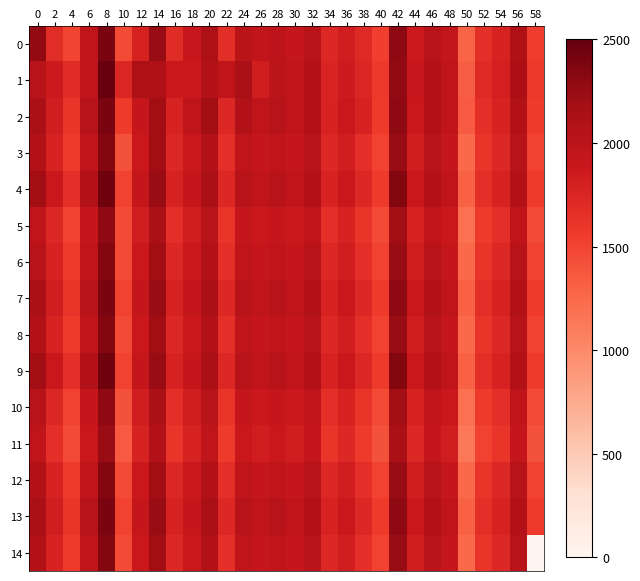

Reading left to right, transcribe all the data shown in this chart.

0: 0=2273.6	2=1686.7	4=1487.0	6=1982.1	8=2400.3	10=1457.4	12=1777.4	14=2241.8	16=1689.7	18=1892.3	20=2116.2	22=1670.4	24=2006.7	26=1951.4	28=1987.5	30=1931.4	32=2017.2	34=1724.0	36=1825.1	38=1706.1	40=1529.7	42=2294.4	44=1860.5	46=2032.7	48=1940.2	50=1288.6	52=1668.5	54=1774.1	56=2096.9	58=1551.0
1: 0=2021.9	2=1858.4	4=1698.6	6=1973.5	8=2500.0	10=1737.1	12=2112.8	14=2098.3	16=1878.9	18=1865.9	20=2083.8	22=1979.6	24=2135.9	26=1823.3	28=2000.5	30=1958.8	32=2052.6	34=1760.8	36=1854.6	38=1729.6	40=1573.3	42=2271.4	44=1896.3	46=2073.4	48=1969.2	50=1333.6	52=1708.7	54=1802.5	56=2125.5	58=1583.7
2: 0=2135.9	2=1823.3	4=1615.0	6=2031.7	8=2396.4	10=1562.9	12=1927.5	14=2188.0	16=1771.3	18=1979.6	20=2188.0	22=1719.2	24=2083.8	26=1979.6	28=2031.7	30=1979.6	32=2083.8	34=1771.3	36=1875.4	38=1771.3	40=1562.9	42=2292.2	44=1875.4	46=2083.8	48=1979.6	50=1354.5	52=1667.1	54=1771.3	56=2083.8	58=1562.9
3: 0=2083.8	2=1771.3	4=1562.9	6=1979.6	8=2344.3	10=1406.6	12=1875.4	14=2188.0	16=1719.2	18=1875.4	20=2083.8	22=1667.1	24=1979.6	26=1927.5	28=1979.6	30=1927.5	32=2031.7	34=1719.2	36=1823.3	38=1667.1	40=1510.8	42=2240.1	44=1823.3	46=2031.7	48=1927.5	50=1250.3	52=1615.0	54=1719.2	56=2031.7	58=1510.8
4: 0=2188.0	2=1875.4	4=1667.1	6=2083.8	8=2448.5	10=1510.8	12=1927.5	14=2240.1	16=1771.3	18=1927.5	20=2135.9	22=1719.2	24=2031.7	26=1979.6	28=2031.7	30=1979.6	32=2083.8	34=1771.3	36=1875.4	38=1719.2	40=1562.9	42=2344.3	44=1875.4	46=2083.8	48=1979.6	50=1302.4	52=1667.1	54=1771.3	56=2083.8	58=1562.9
5: 0=1979.6	2=1719.2	4=1510.8	6=1927.5	8=2292.2	10=1458.7	12=1823.3	14=2135.9	16=1667.1	18=1823.3	20=2031.7	22=1615.0	24=1927.5	26=1875.4	28=1927.5	30=1875.4	32=1979.6	34=1667.1	36=1771.3	38=1615.0	40=1458.7	42=2188.0	44=1771.3	46=1979.6	48=1875.4	50=1198.2	52=1562.9	54=1667.1	56=1979.6	58=1458.7
6: 0=2031.7	2=1771.3	4=1562.9	6=1979.6	8=2344.3	10=1458.7	12=1875.4	14=2188.0	16=1719.2	18=1875.4	20=2083.8	22=1667.1	24=1979.6	26=1927.5	28=1979.6	30=1927.5	32=2031.7	34=1719.2	36=1823.3	38=1667.1	40=1510.8	42=2240.1	44=1823.3	46=2031.7	48=1927.5	50=1250.3	52=1615.0	54=1719.2	56=2031.7	58=1510.8
7: 0=2135.9	2=1823.3	4=1615.0	6=2031.7	8=2396.4	10=1510.8	12=1927.5	14=2240.1	16=1771.3	18=1927.5	20=2135.9	22=1719.2	24=2031.7	26=1979.6	28=2031.7	30=1979.6	32=2083.8	34=1771.3	36=1875.4	38=1719.2	40=1562.9	42=2292.2	44=1875.4	46=2083.8	48=1979.6	50=1302.4	52=1667.1	54=1771.3	56=2083.8	58=1562.9
8: 0=2083.8	2=1771.3	4=1562.9	6=1979.6	8=2344.3	10=1458.7	12=1875.4	14=2188.0	16=1719.2	18=1875.4	20=2083.8	22=1667.1	24=1979.6	26=1927.5	28=1979.6	30=1927.5	32=2031.7	34=1719.2	36=1823.3	38=1667.1	40=1510.8	42=2240.1	44=1823.3	46=2031.7	48=1927.5	50=1250.3	52=1615.0	54=1719.2	56=2031.7	58=1510.8
9: 0=2188.0	2=1875.4	4=1667.1	6=2083.8	8=2448.5	10=1510.8	12=1927.5	14=2240.1	16=1771.3	18=1927.5	20=2135.9	22=1719.2	24=2031.7	26=1979.6	28=2031.7	30=1979.6	32=2083.8	34=1771.3	36=1875.4	38=1719.2	40=1562.9	42=2344.3	44=1875.4	46=2083.8	48=1979.6	50=1302.4	52=1667.1	54=1771.3	56=2083.8	58=1562.9
10: 0=2031.7	2=1719.2	4=1510.8	6=1927.5	8=2292.2	10=1406.6	12=1823.3	14=2135.9	16=1667.1	18=1823.3	20=2031.7	22=1615.0	24=1927.5	26=1875.4	28=1927.5	30=1875.4	32=1979.6	34=1667.1	36=1771.3	38=1615.0	40=1458.7	42=2188.0	44=1771.3	46=1979.6	48=1875.4	50=1198.2	52=1562.9	54=1667.1	56=1979.6	58=1458.7
11: 0=1979.6	2=1667.1	4=1458.7	6=1875.4	8=2240.1	10=1354.5	12=1771.3	14=2083.8	16=1615.0	18=1771.3	20=1979.6	22=1562.9	24=1875.4	26=1823.3	28=1875.4	30=1823.3	32=1927.5	34=1615.0	36=1719.2	38=1562.9	40=1406.6	42=2135.9	44=1719.2	46=1927.5	48=1823.3	50=1146.1	52=1510.8	54=1615.0	56=1927.5	58=1406.6
12: 0=2083.8	2=1771.3	4=1562.9	6=1979.6	8=2344.3	10=1458.7	12=1875.4	14=2188.0	16=1719.2	18=1875.4	20=2083.8	22=1667.1	24=1979.6	26=1927.5	28=1979.6	30=1927.5	32=2031.7	34=1719.2	36=1823.3	38=1667.1	40=1510.8	42=2240.1	44=1823.3	46=2031.7	48=1927.5	50=1250.3	52=1615.0	54=1719.2	56=2031.7	58=1510.8
13: 0=2135.9	2=1823.3	4=1615.0	6=2031.7	8=2396.4	10=1510.8	12=1927.5	14=2240.1	16=1771.3	18=1927.5	20=2135.9	22=1719.2	24=2031.7	26=1979.6	28=2031.7	30=1979.6	32=2083.8	34=1771.3	36=1875.4	38=1719.2	40=1562.9	42=2292.2	44=1875.4	46=2083.8	48=1979.6	50=1302.4	52=1667.1	54=1771.3	56=2083.8	58=1562.9
14: 0=2083.8	2=1771.3	4=1562.9	6=1979.6	8=2344.3	10=1458.7	12=1875.4	14=2188.0	16=1719.2	18=1875.4	20=2083.8	22=1667.1	24=1979.6	26=1927.5	28=1979.6	30=1927.5	32=2031.7	34=1719.2	36=1823.3	38=1667.1	40=1510.8	42=2240.1	44=1823.3	46=2031.7	48=1927.5	50=1250.3	52=1615.0	54=1719.2	56=2031.7	58=0.0